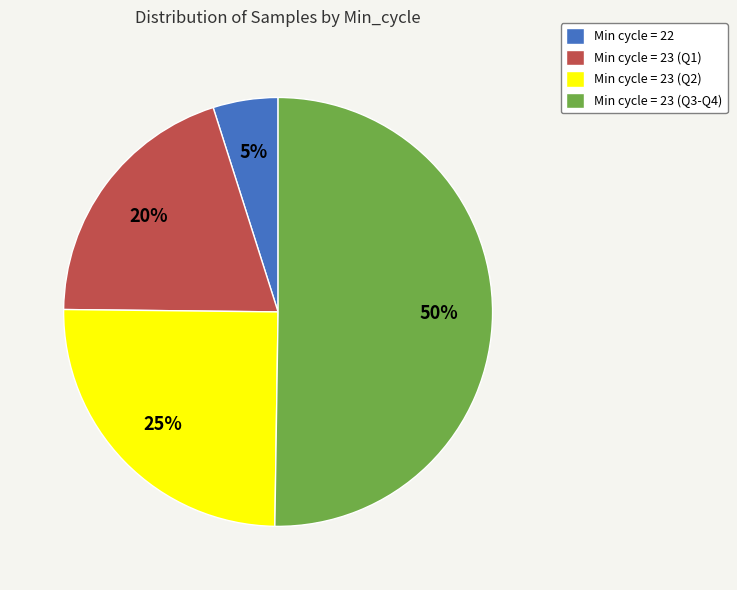

Do Min cycle = 23 (Q3-Q4) and Min cycle = 23 (Q1) together represent more than half of the pie?

Yes